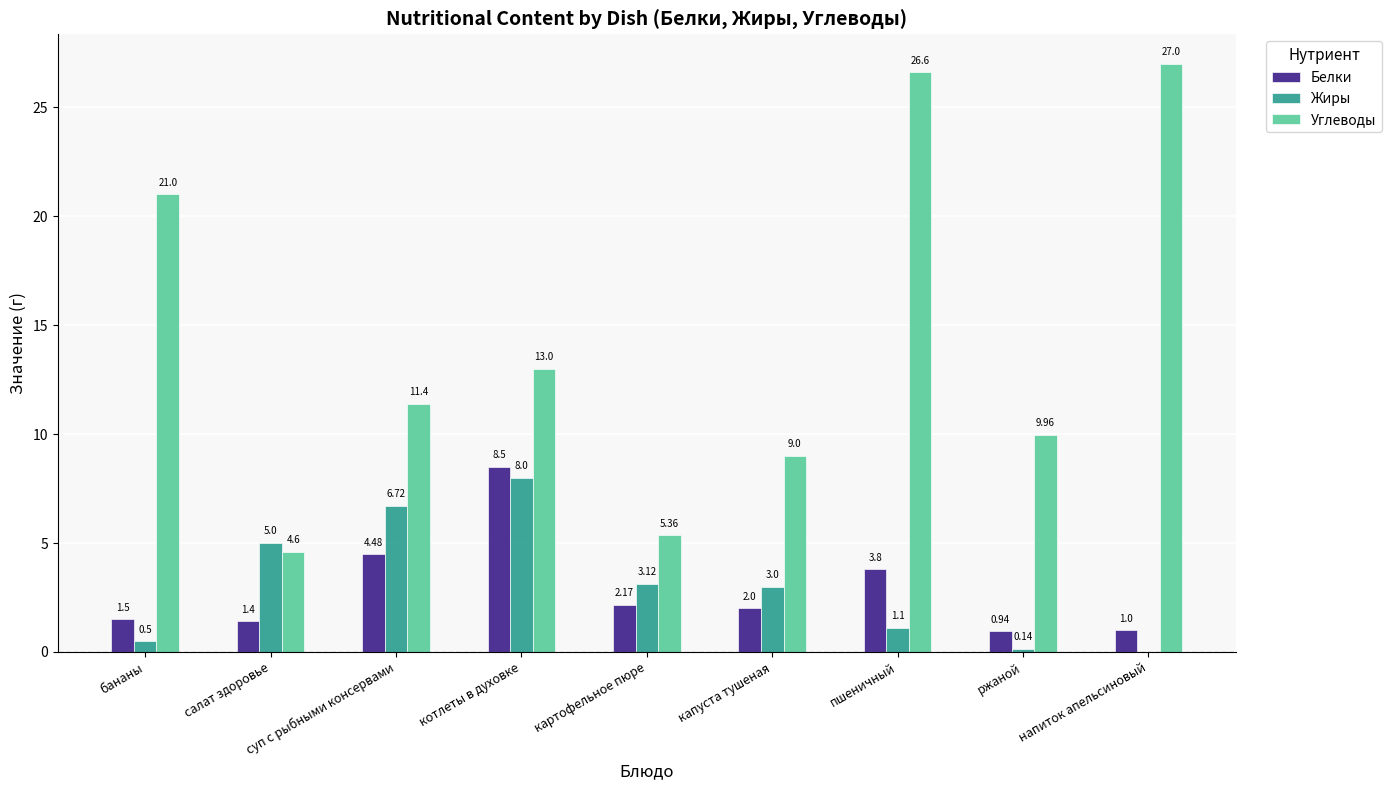

What is the sum of the Углеводы values at напиток апельсиновый and ржаной?

37.0